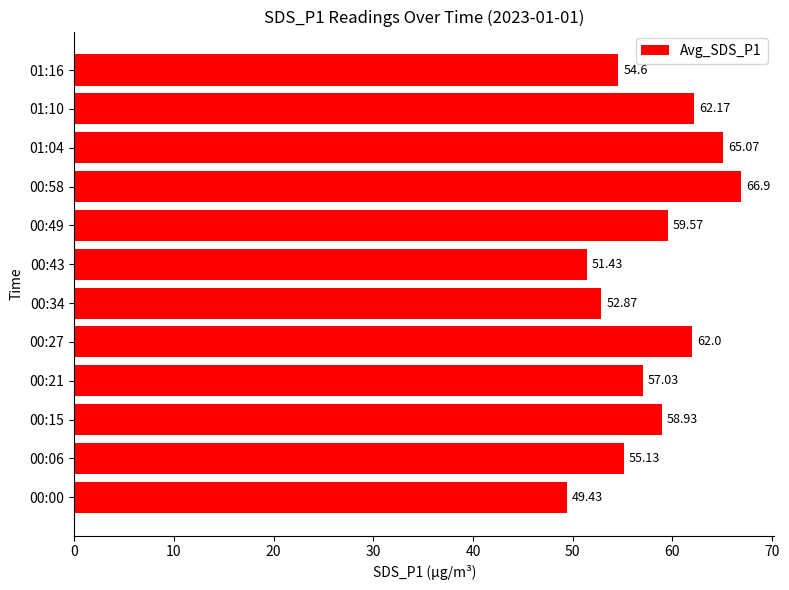

How many bars are there in total?

12